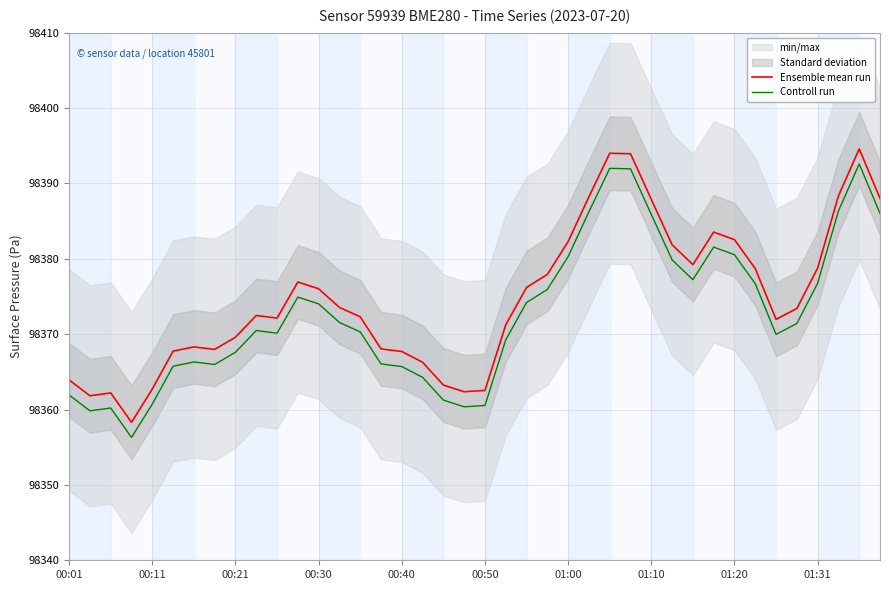

True or false: Ensemble mean run and Controll run cross at least once.

False